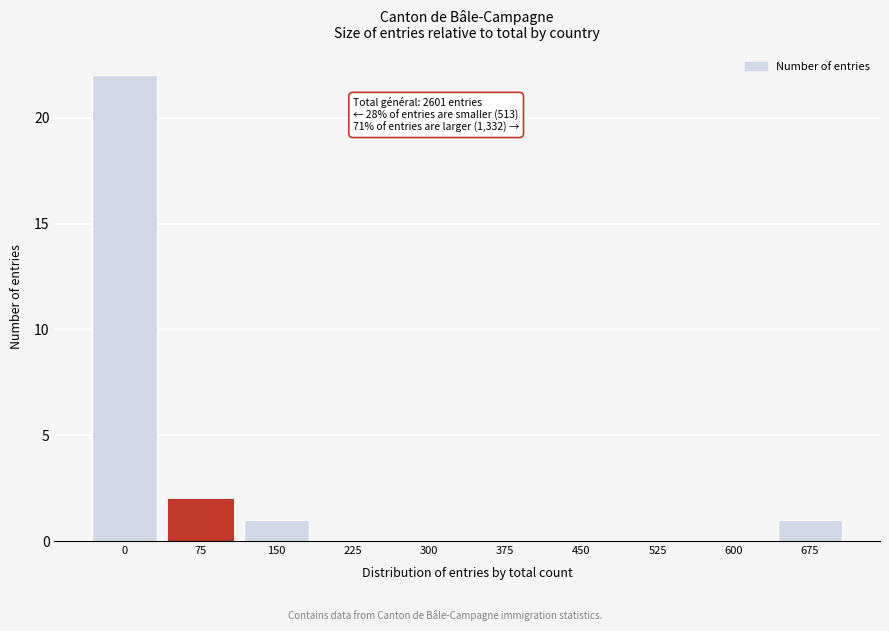

Reading left to right, what are all the values shown in this chart?

0=22	75=2	150=1	225=0	300=0	375=0	450=0	525=0	600=0	675=1